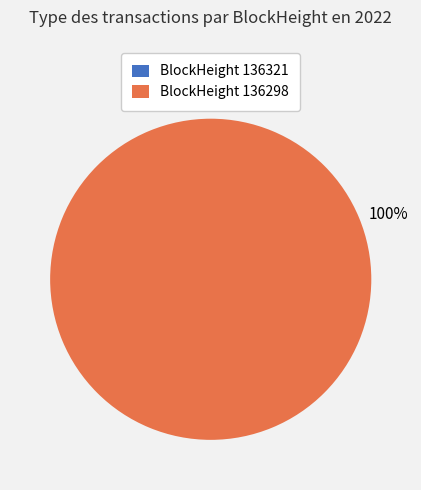

Is it true that BlockHeight 136298 is 88% of the pie?

False